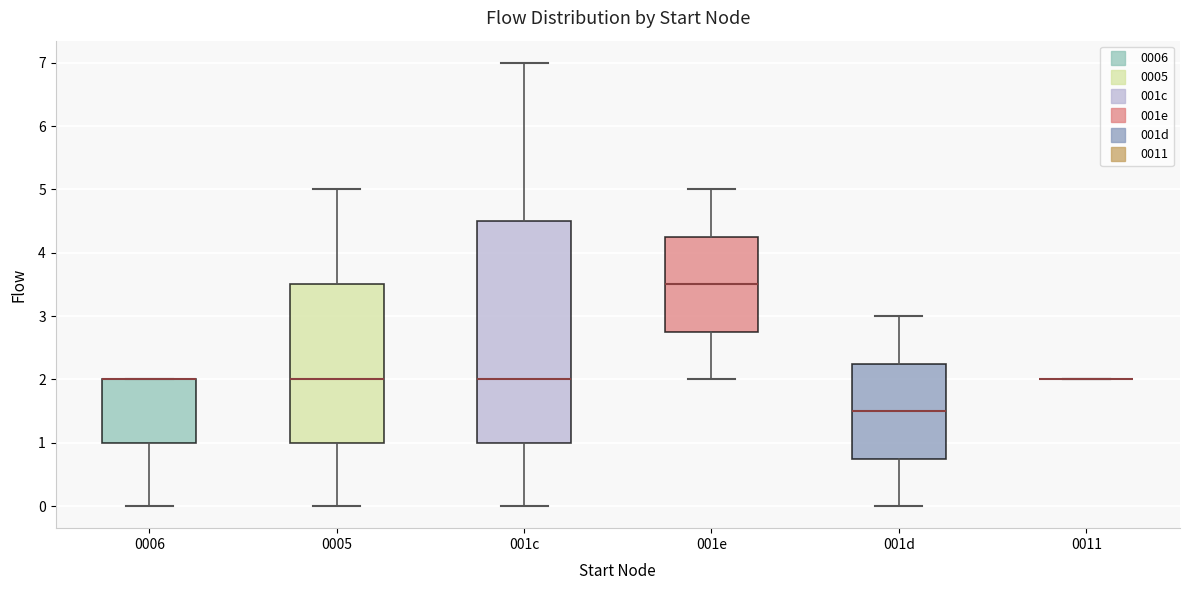

Reading left to right, transcribe this box plot: for each box, give where its median line is, the range the box spans, and where its two whiskers end, as read against the y-axis. The values are not printed on the chart, so give them approximately, as read against the axis.

0006: median 2.0 (drawn on the box's upper edge), box 1.0 to 2.0, whiskers 0.0 to 2.0
0005: median 2.0, box 1.0 to 3.5, whiskers 0.0 to 5.0
001c: median 2.0, box 1.0 to 4.5, whiskers 0.0 to 7.0
001e: median 3.5, box 2.8 to 4.3, whiskers 2.0 to 5.0
001d: median 1.5, box 0.8 to 2.3, whiskers 0.0 to 3.0
0011: box collapsed to a line at 2.0, whiskers 2.0 to 2.0